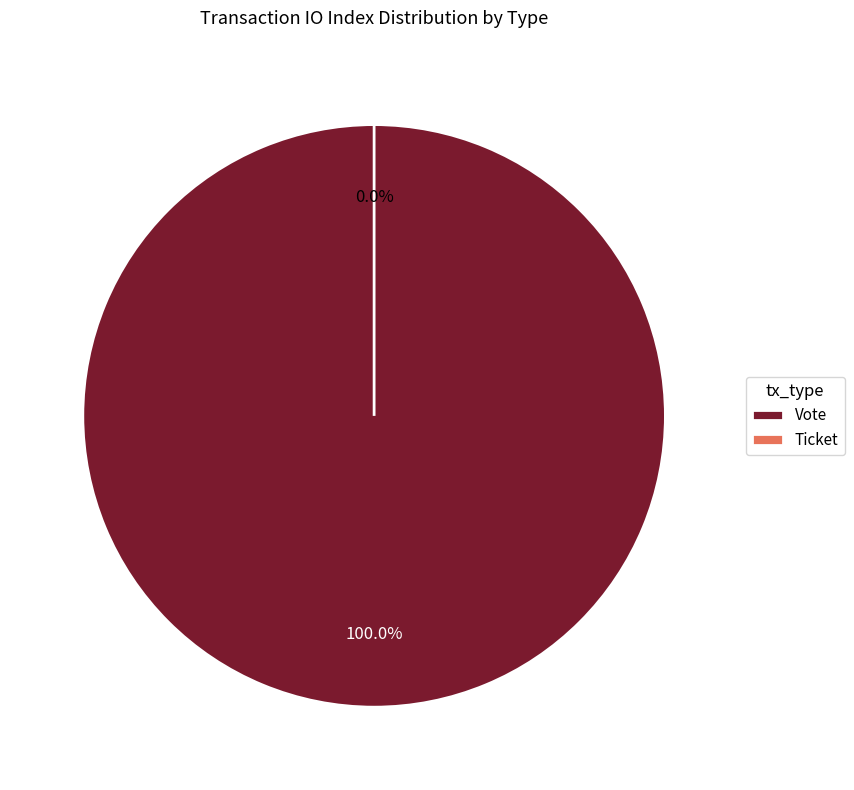

What is the change in value from Vote to Ticket?

-1